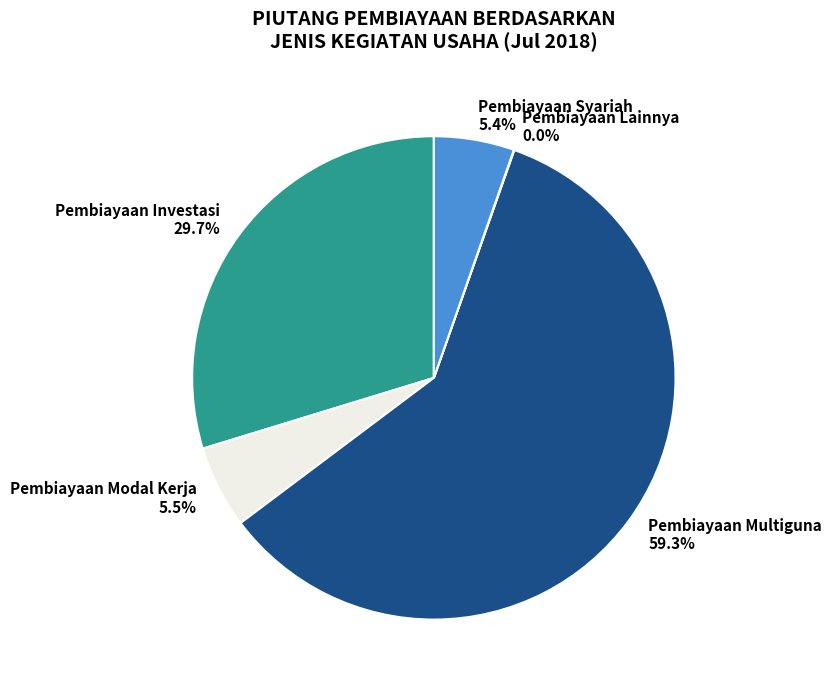

What is the ratio of the value at Pembiayaan Multiguna to the value at Pembiayaan Syariah?

11.0